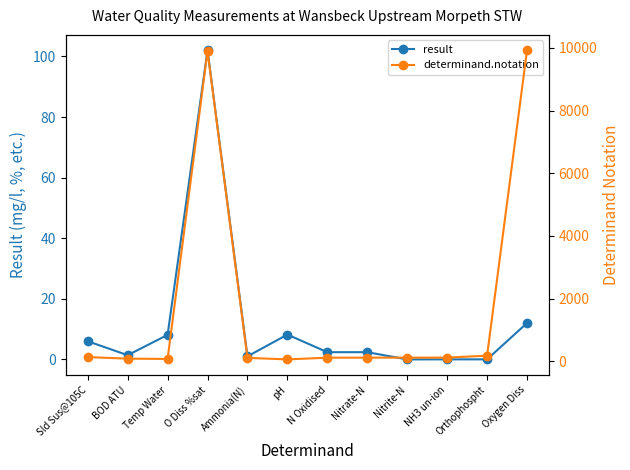

How many lines are shown in the chart?

2